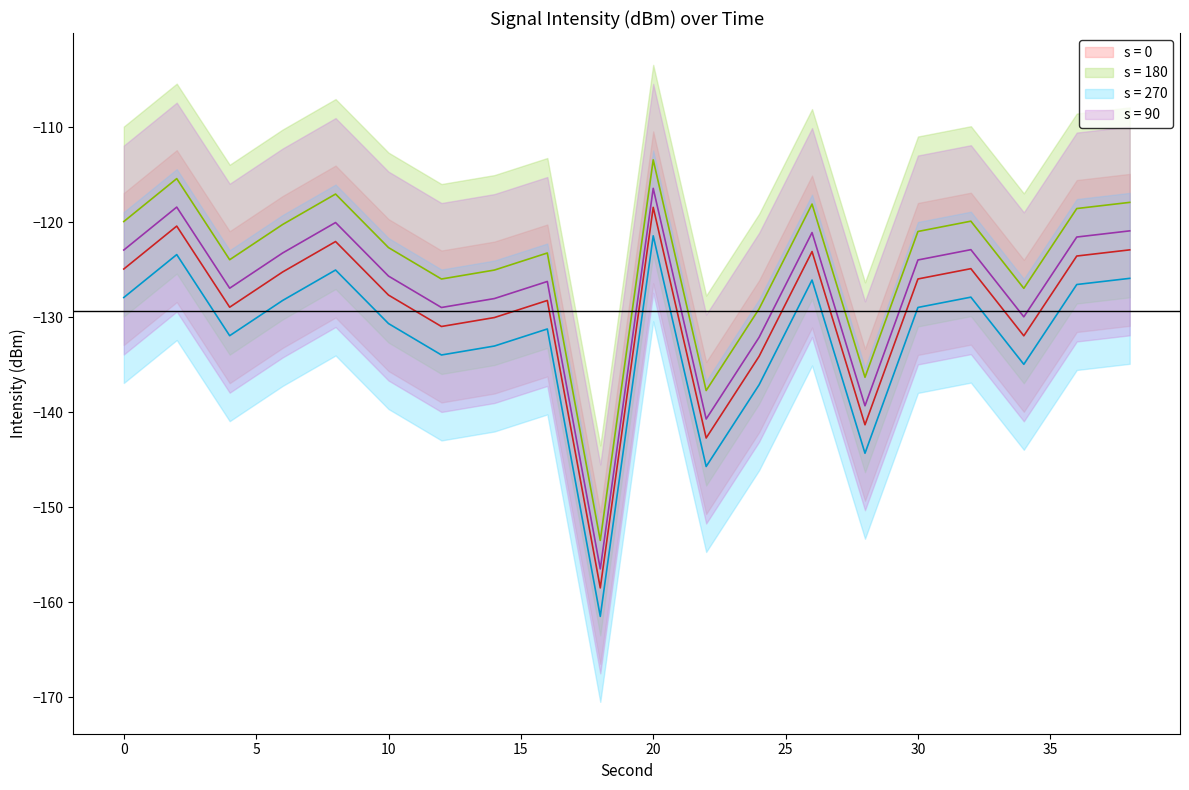

How many data points in intensity_p25 are less than -128?

12